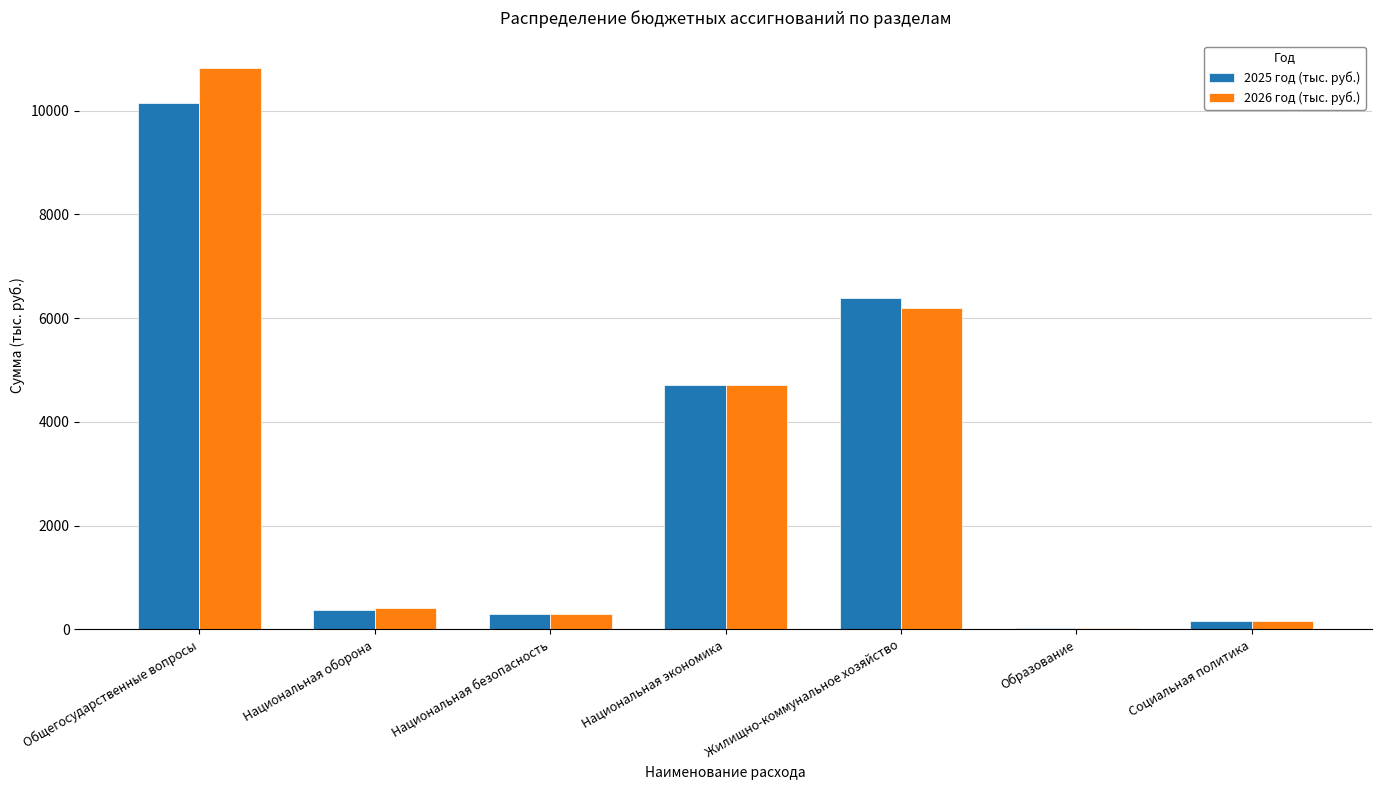

How many series are shown in this chart?

2